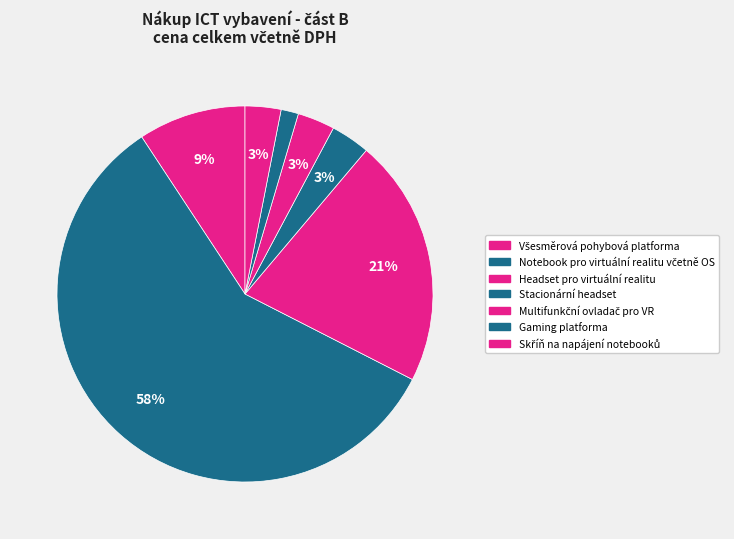

What is the total percentage of Všesměrová pohybová platforma and Notebook pro virtuální realitu včetně OS?

67.5%